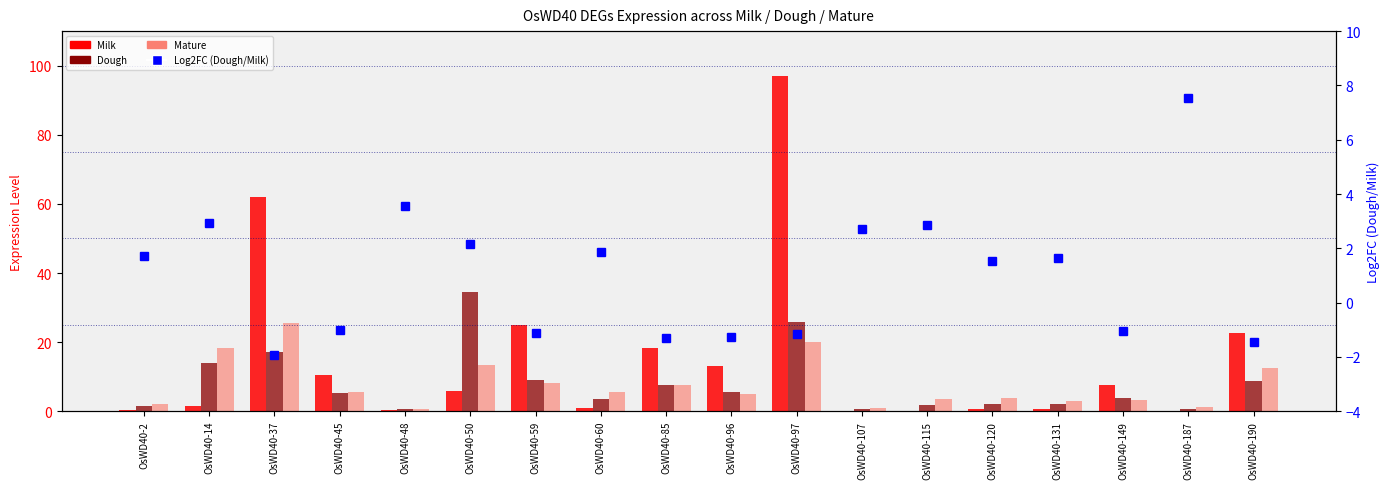

How many positive values does the Milk series have?

17